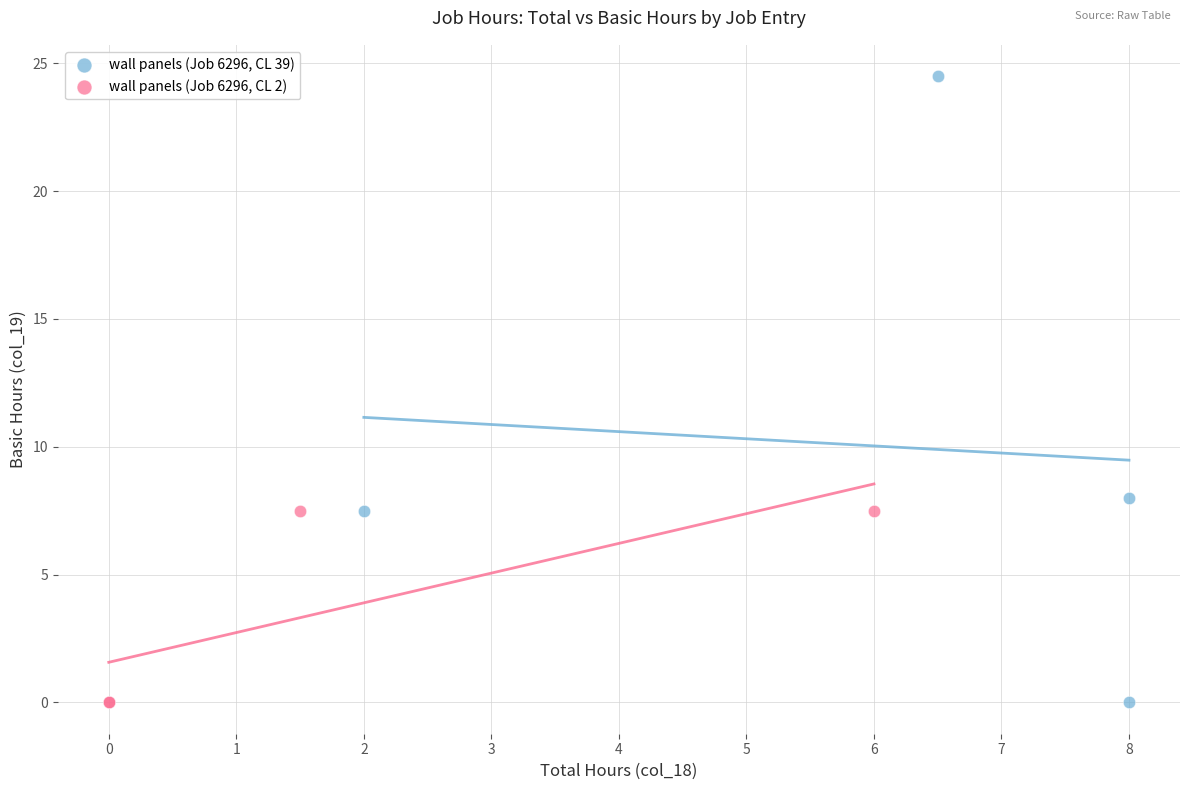

Which series has the largest Y range (max minus min)?

wall panels (Job 6296, CL 39)